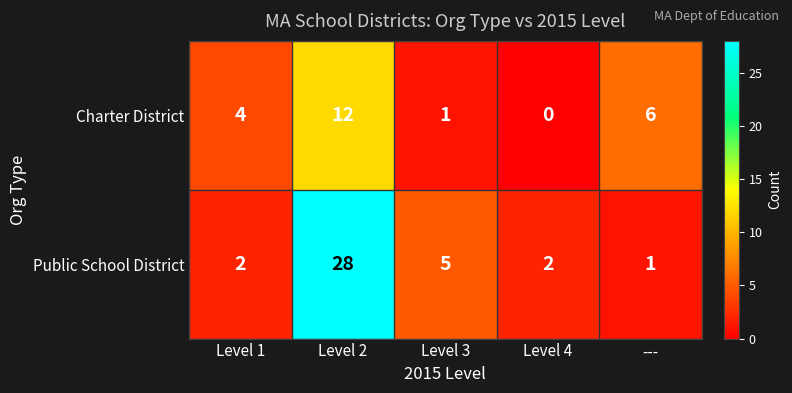

Which label corresponds to the largest value in the chart?

Level 2